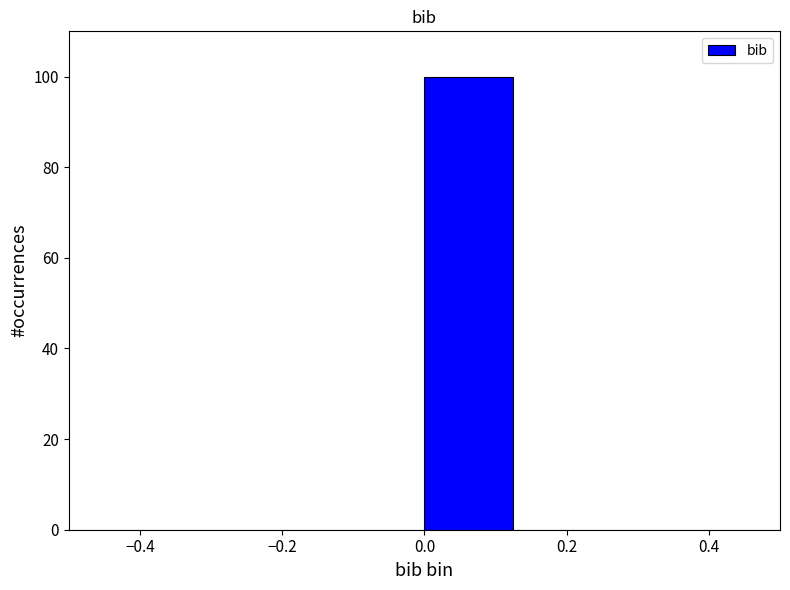

How tall is the bar that spans 0.000 to 0.125 on the x-axis? Neither the bar edges nor the heights are printed on the chart, so give them approximately, as read against the axes.

100